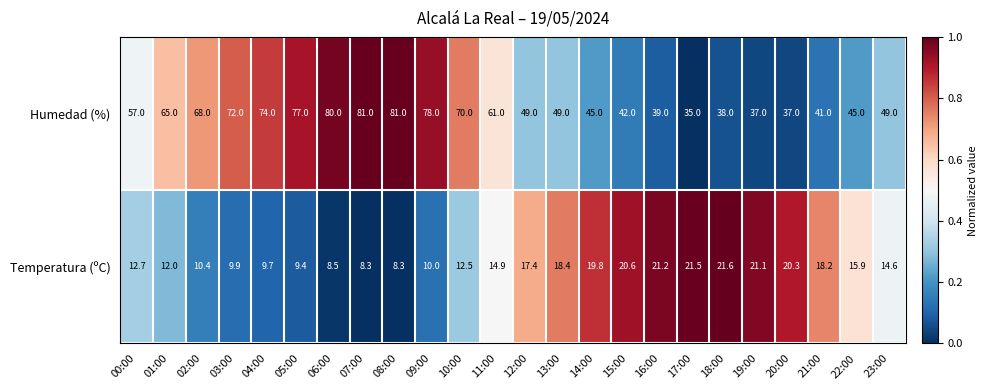

How many series are shown in this chart?

2